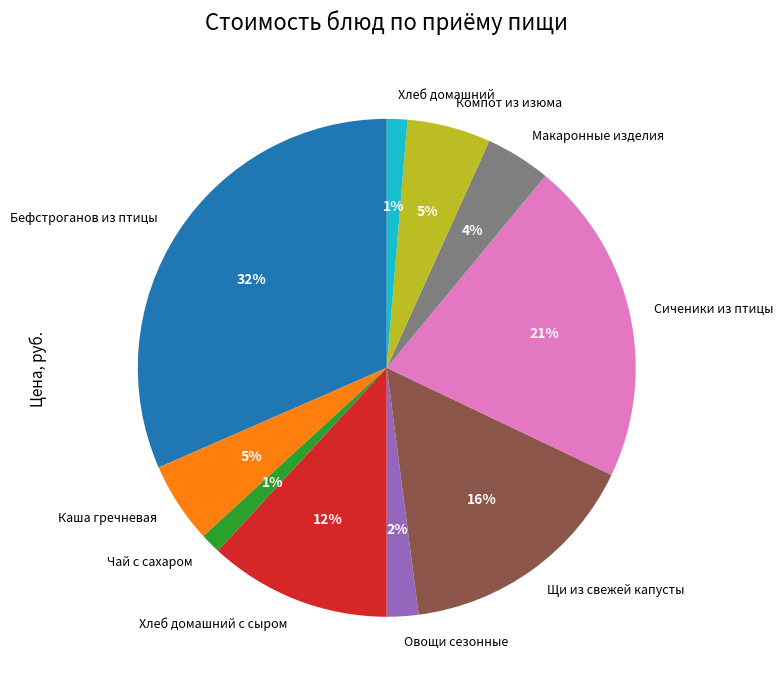

True or false: Бефстроганов из птицы accounts for 18% of the total.

False